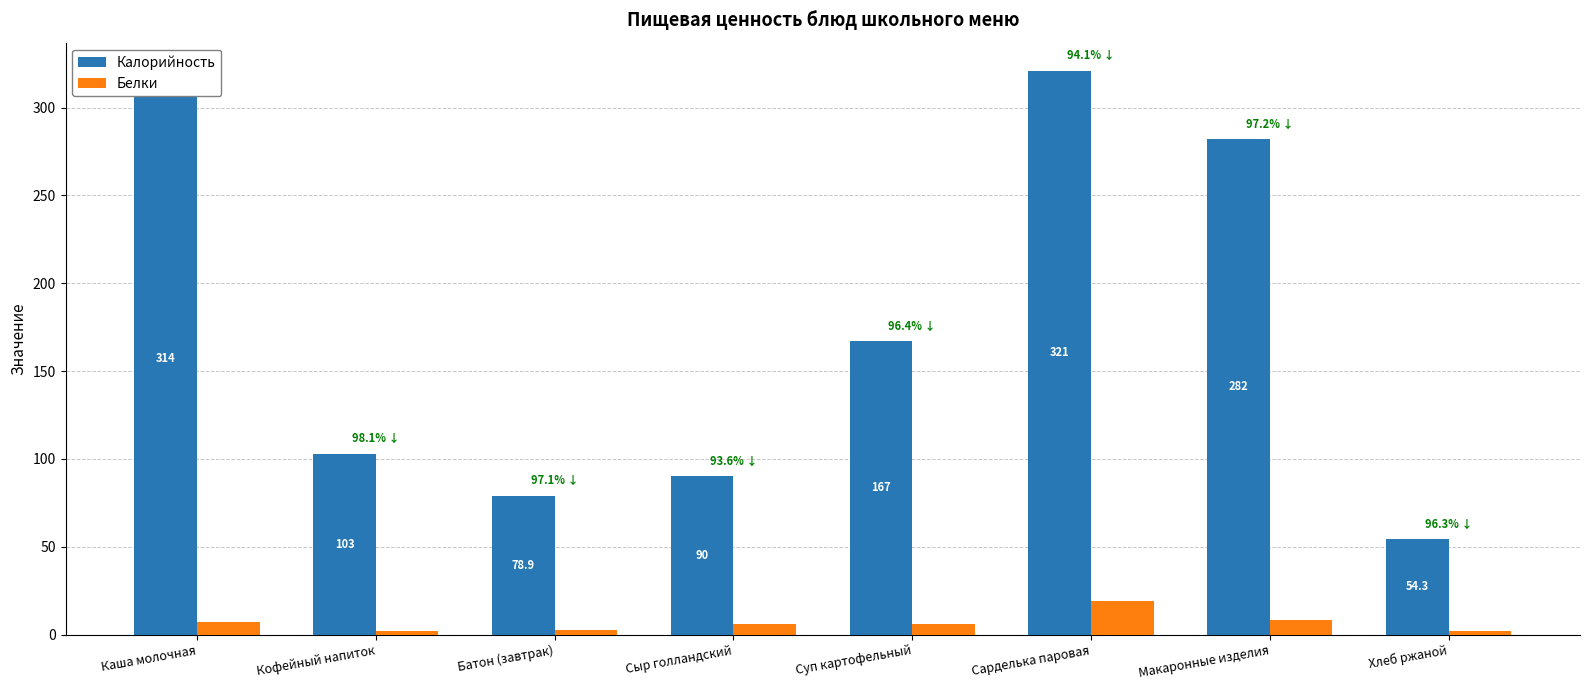

How many bars are there in total?

16